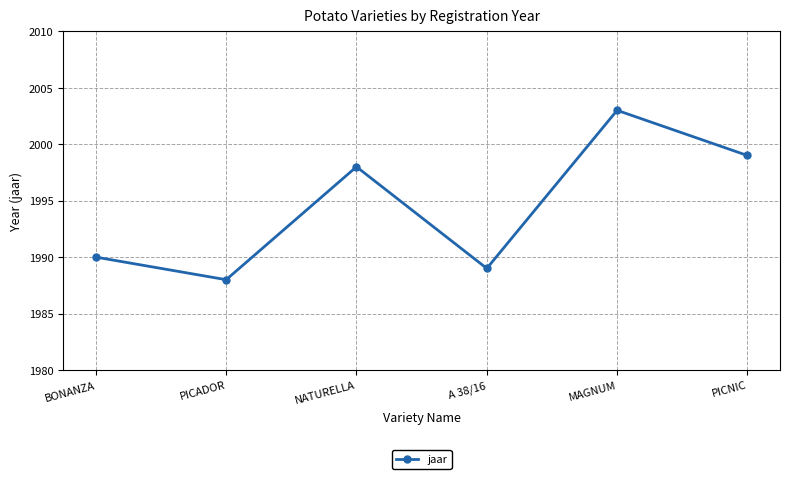

Where is the data nearest to the value 1995?

NATURELLA